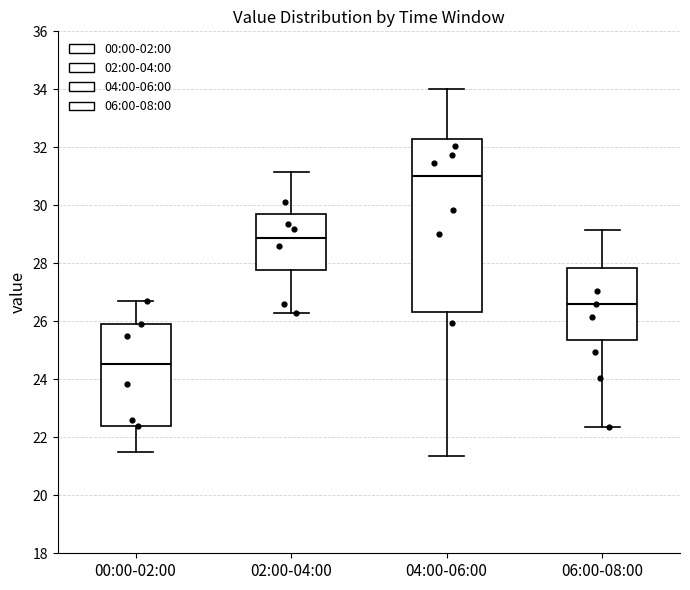

Reading left to right, transcribe this box plot: for each box, give where its median line is, the range the box spans, and where its two whiskers end, as read against the y-axis. The values are not printed on the chart, so give them approximately, as read against the axis.

00:00-02:00: median 24.6, box 22.4 to 26.0, whiskers 21.4 to 26.8
02:00-04:00: median 28.8, box 27.8 to 29.6, whiskers 26.4 to 31.2
04:00-06:00: median 31.0, box 26.4 to 32.2, whiskers 21.4 to 34.0
06:00-08:00: median 26.6, box 25.4 to 27.8, whiskers 22.4 to 29.2